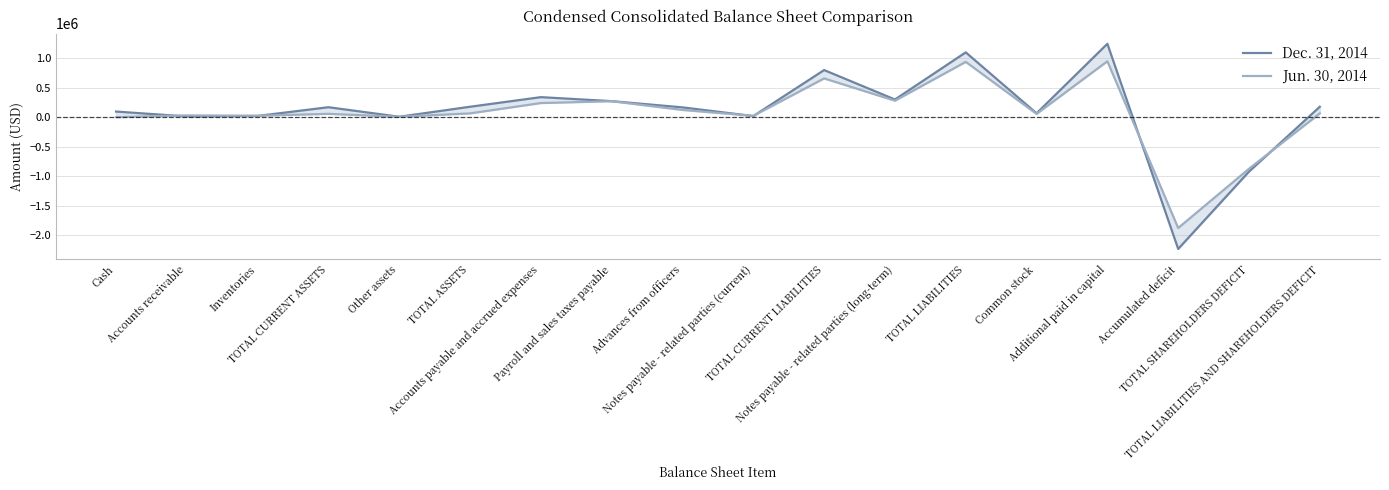

Between Accounts receivable and TOTAL LIABILITIES, which series saw the biggest shift?

Dec. 31, 2014